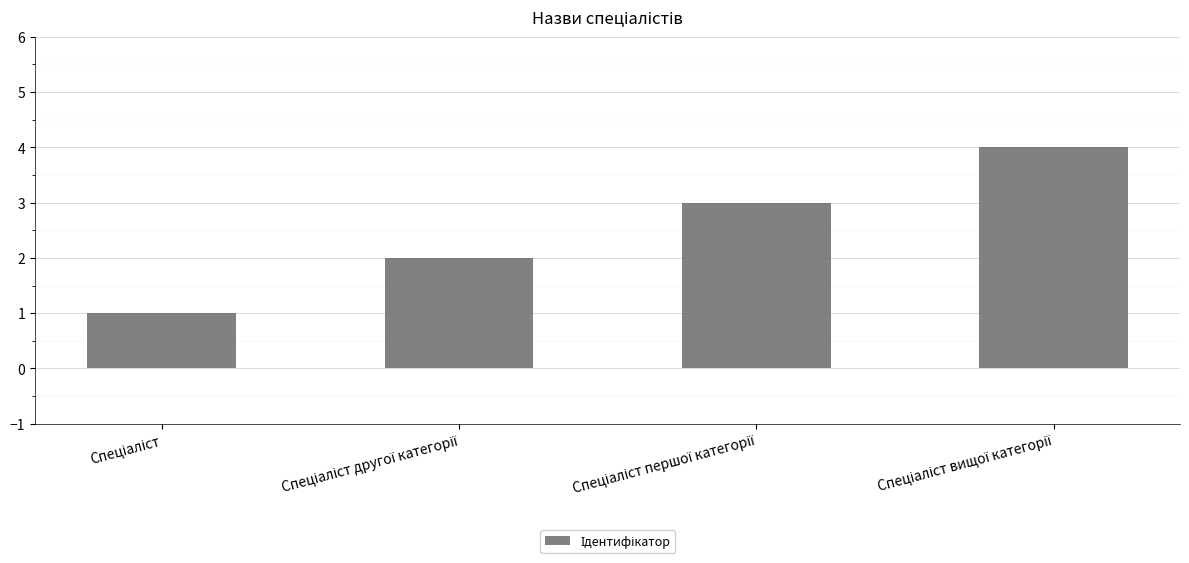

What is the sum of all values?

10